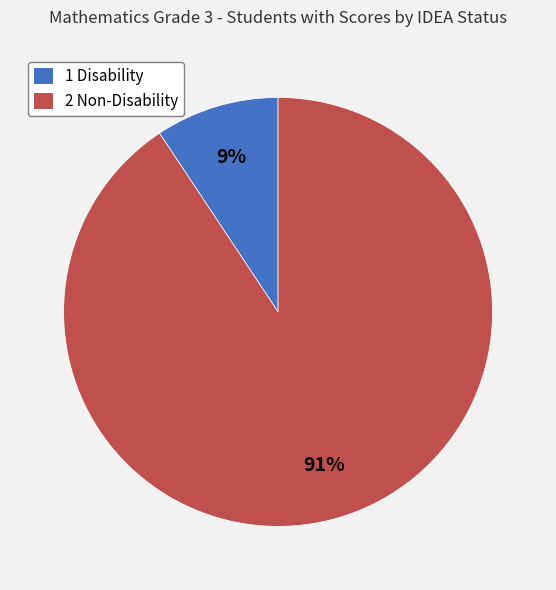

Does 1 Disability represent more than half of the total?

No